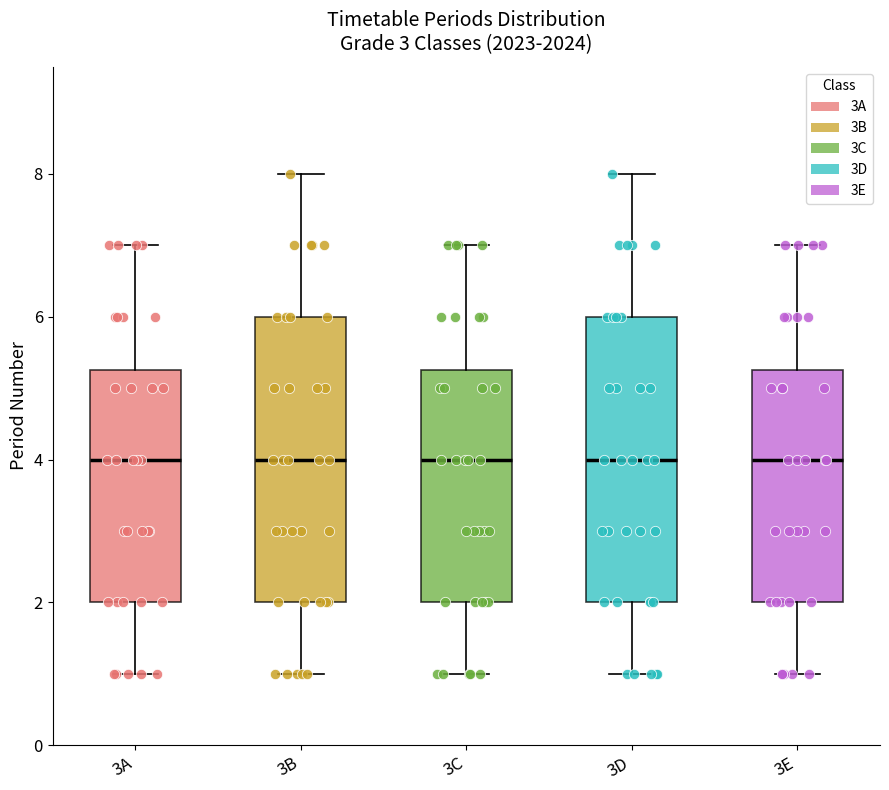

Reading left to right, transcribe this box plot: for each box, give where its median line is, the range the box spans, and where its two whiskers end, as read against the y-axis. The values are not printed on the chart, so give them approximately, as read against the axis.

3A: median 4.0, box 2.0 to 5.2, whiskers 1.0 to 7.0
3B: median 4.0, box 2.0 to 6.0, whiskers 1.0 to 8.0
3C: median 4.0, box 2.0 to 5.2, whiskers 1.0 to 7.0
3D: median 4.0, box 2.0 to 6.0, whiskers 1.0 to 8.0
3E: median 4.0, box 2.0 to 5.2, whiskers 1.0 to 7.0